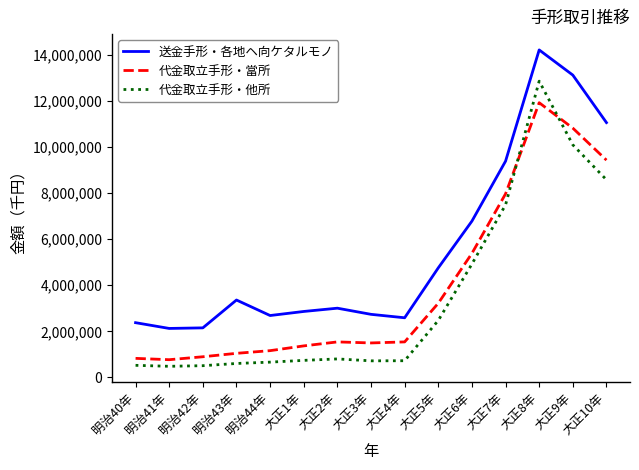

How many times do 代金取立手形・他所 and 代金取立手形・當所 cross each other?

2